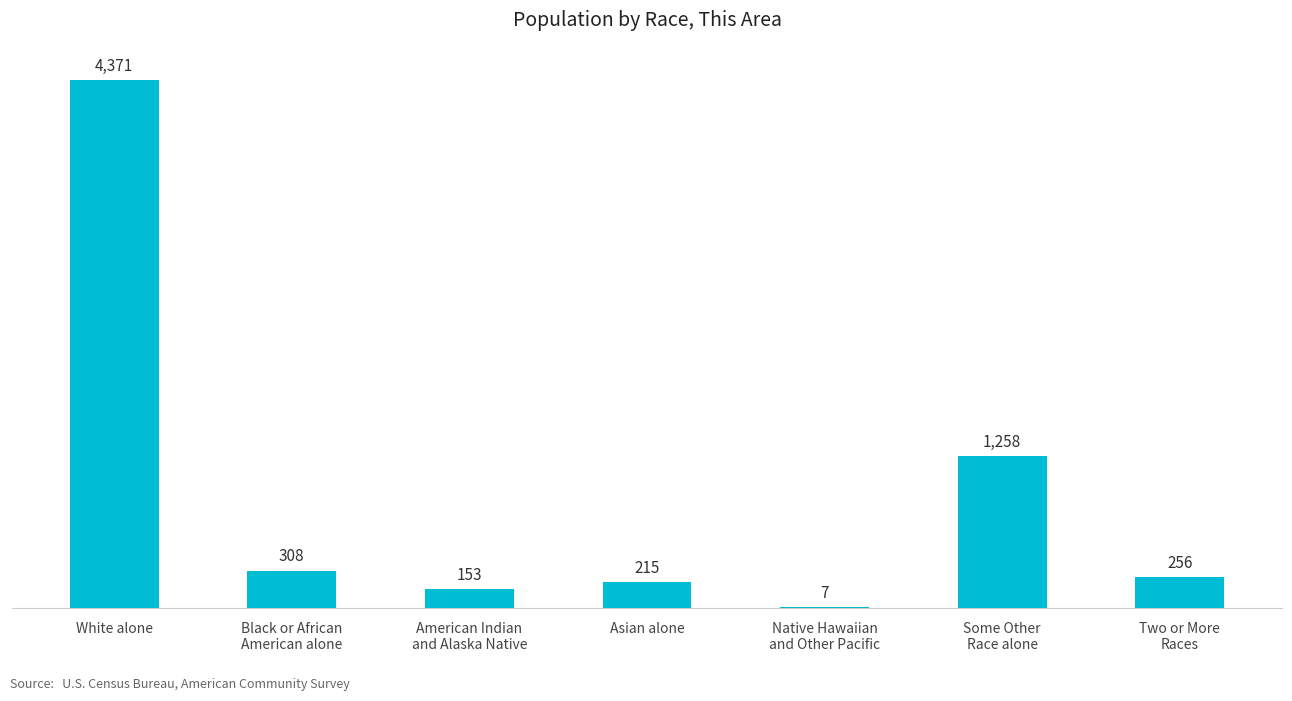

Which has a higher value, White alone or American Indian
and Alaska Native?

White alone